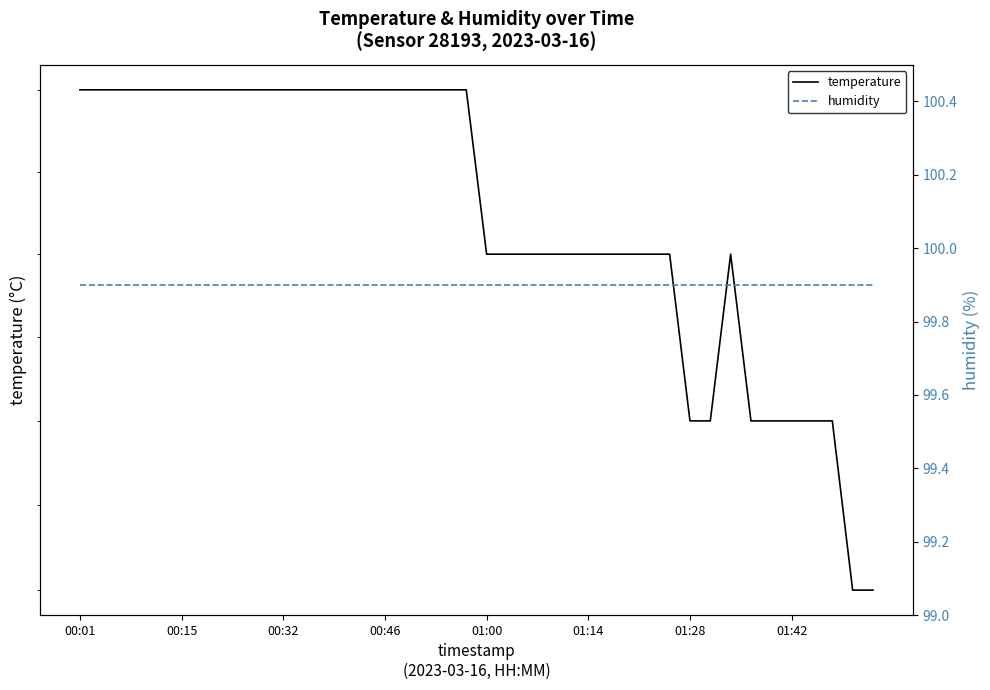

Between 38 and 31, which is larger?

31